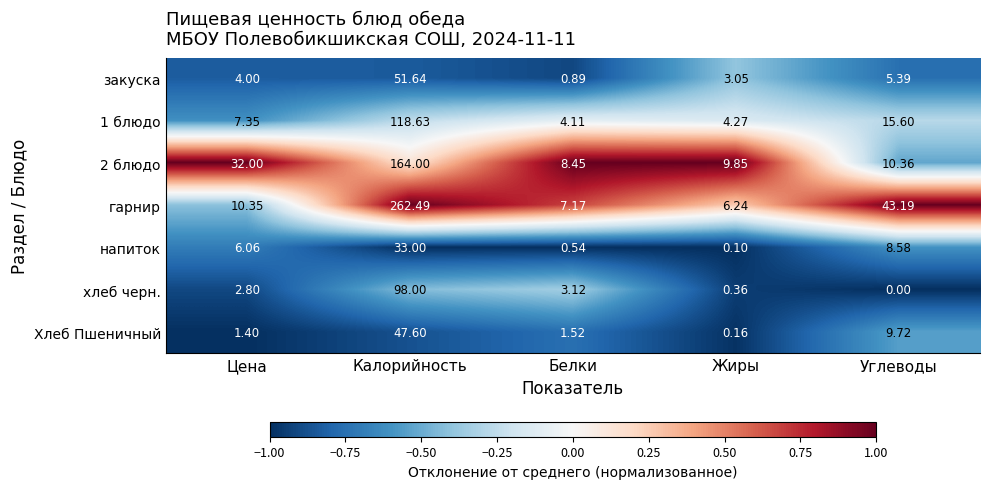

Where does the хлеб черн. series first go above 2?

Цена